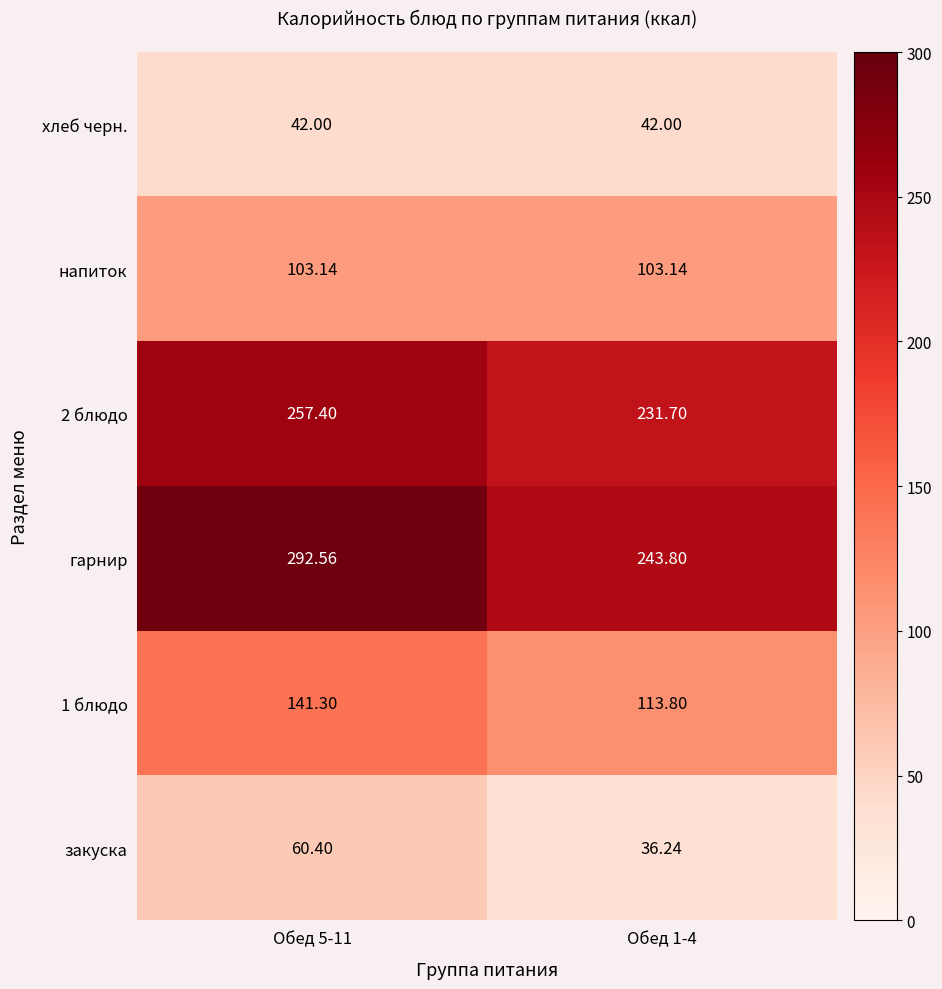

Which category has the lowest value across all series?

Обед 1-4